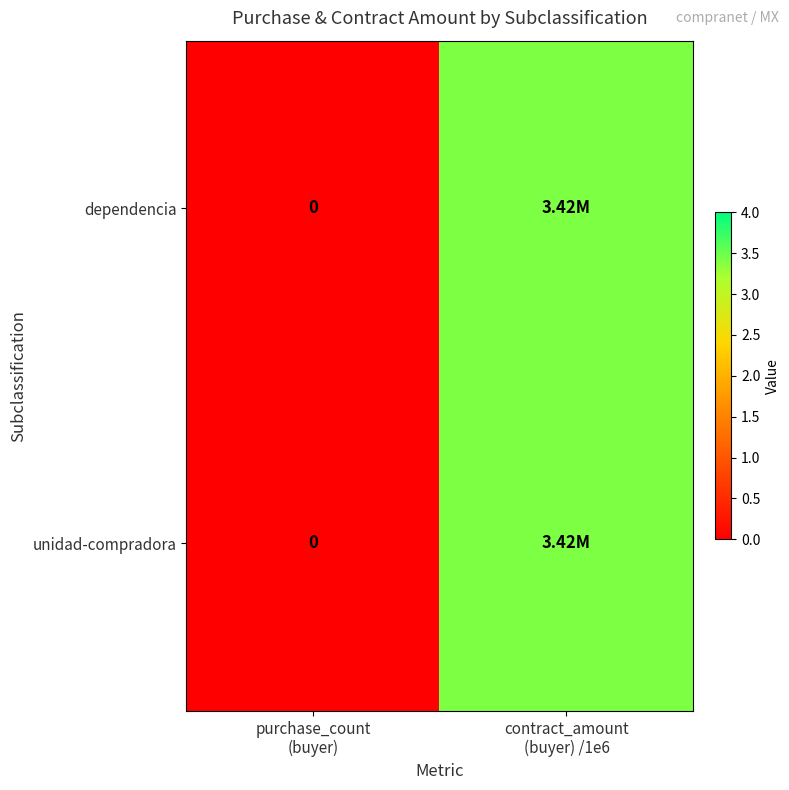

What is the sum of the unidad-compradora values at purchase_count (buyer) and contract_amount (buyer) /1e6?

3.4